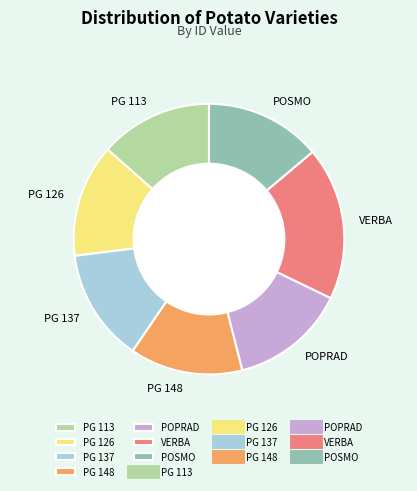

What is the largest slice in the pie chart?

VERBA